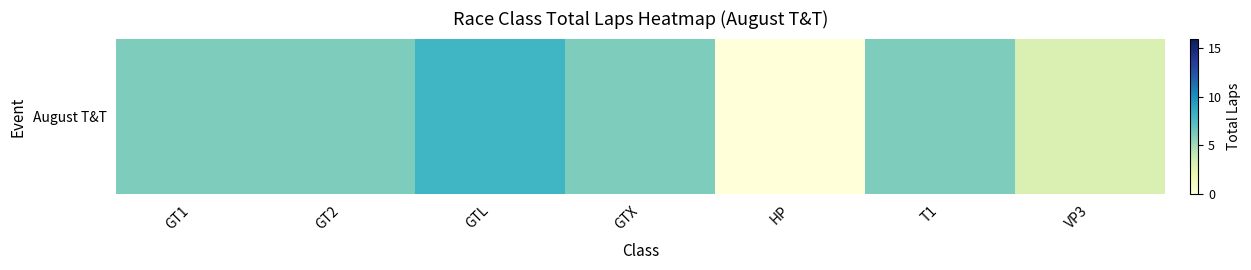

Where does the data first go above 6?

GTL